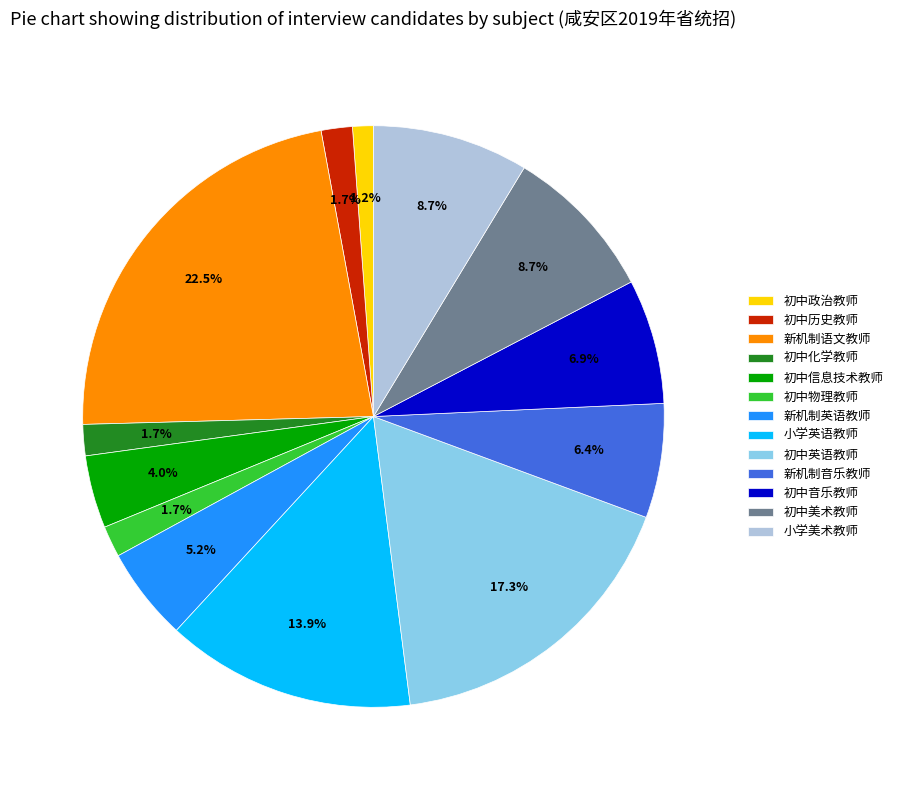

Does 新机制语文教师 account for over 50% of the chart?

No